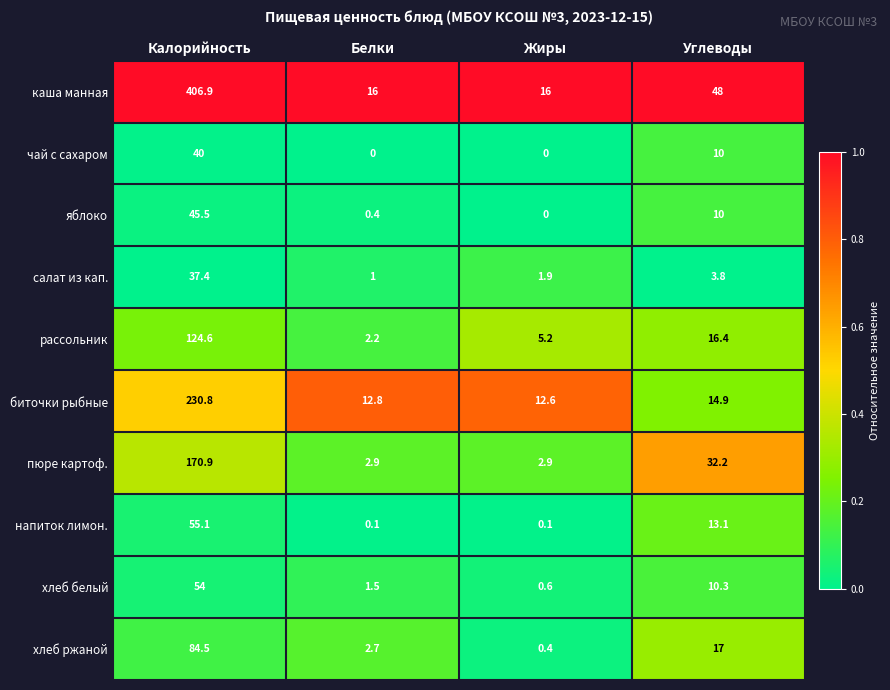

What is the difference between the second highest and second lowest values in the хлеб белый series?

8.8